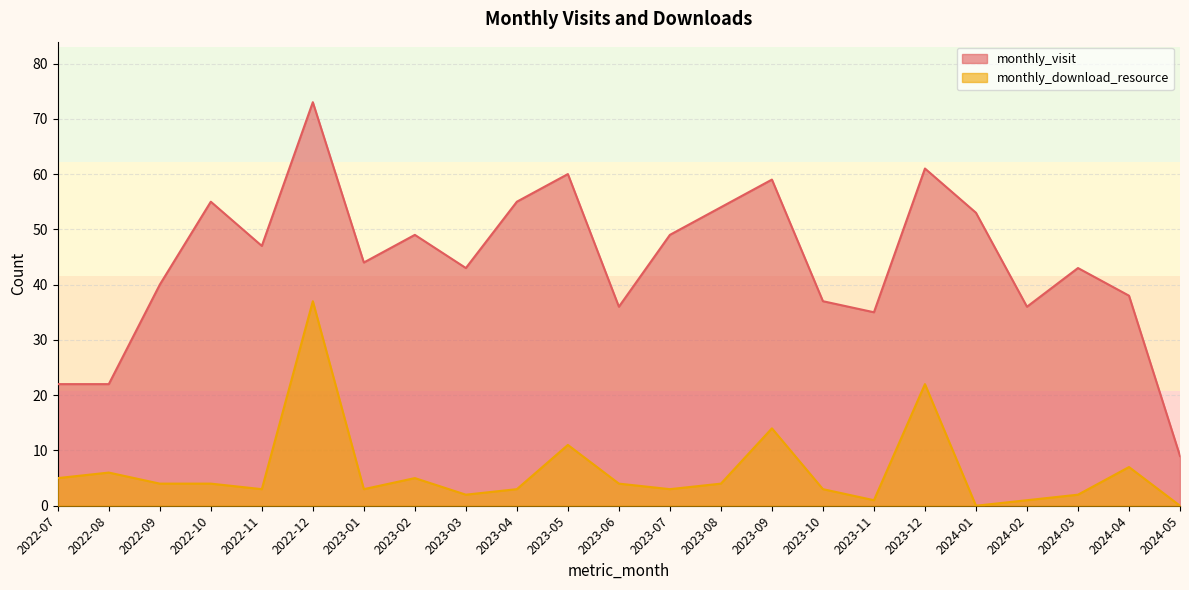

How many data points in monthly_visit are above 44?

11